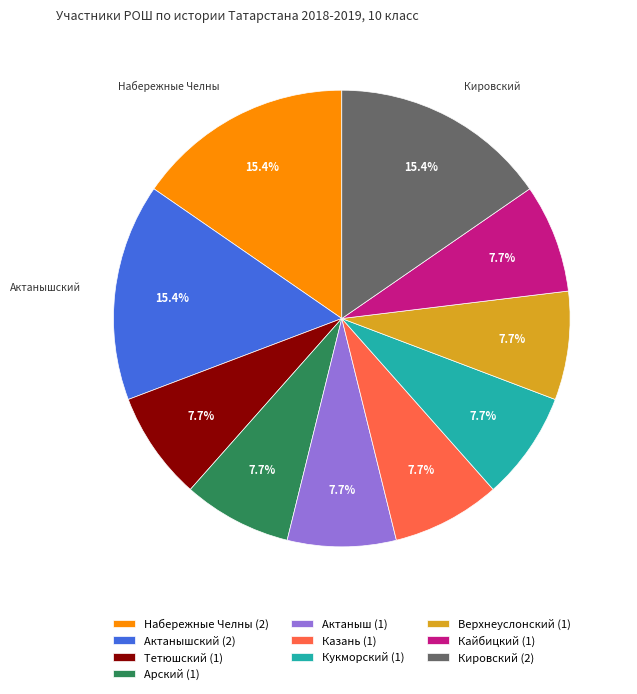

What percentage do Набережные Челны (2) and Актаныш (1) together represent?

23.1%